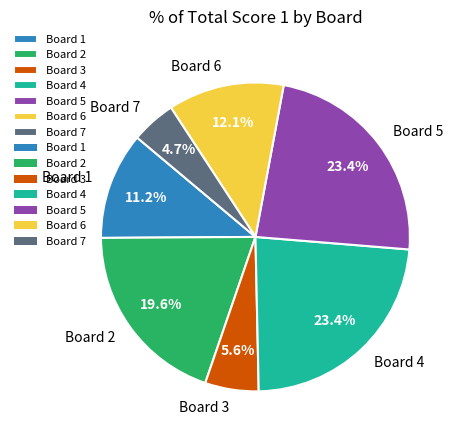

Between Board 1 and Board 4, which is larger?

Board 4